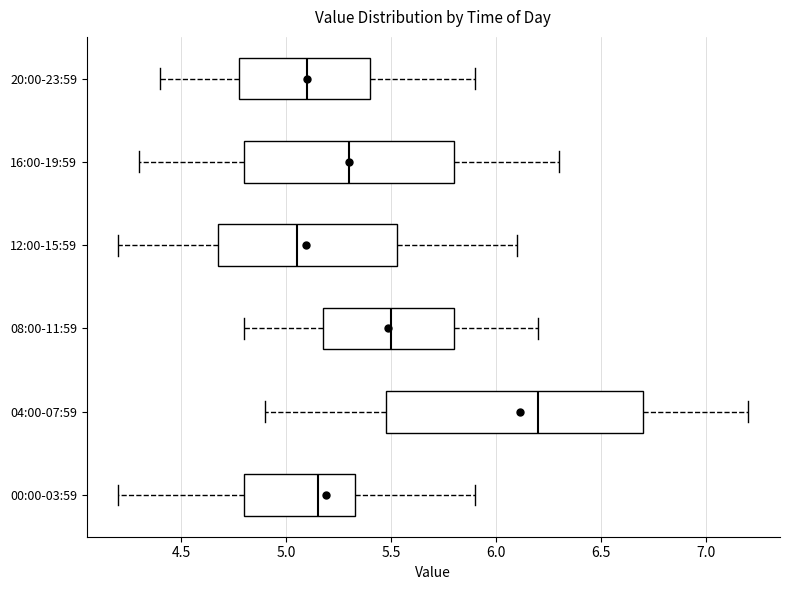

Where does the right whisker of the box for 16:00-19:59 end on the x-axis? The values are not printed on the chart, so give them approximately, as read against the axis.

6.30